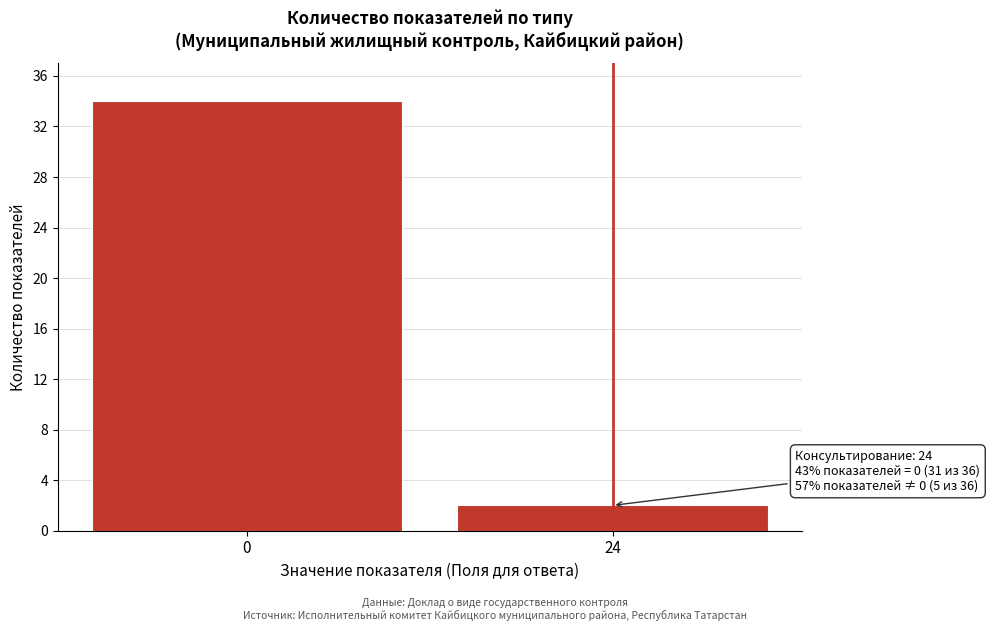

Reading left to right, what are all the values shown in this chart?

0=34	24=2